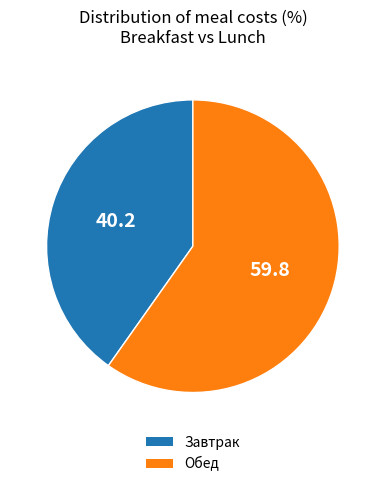

True or false: Обед accounts for 60% of the total.

True